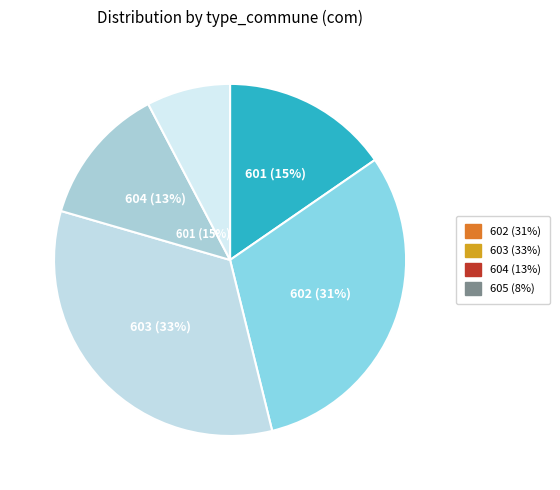

Count the number of slices in the pie.

5